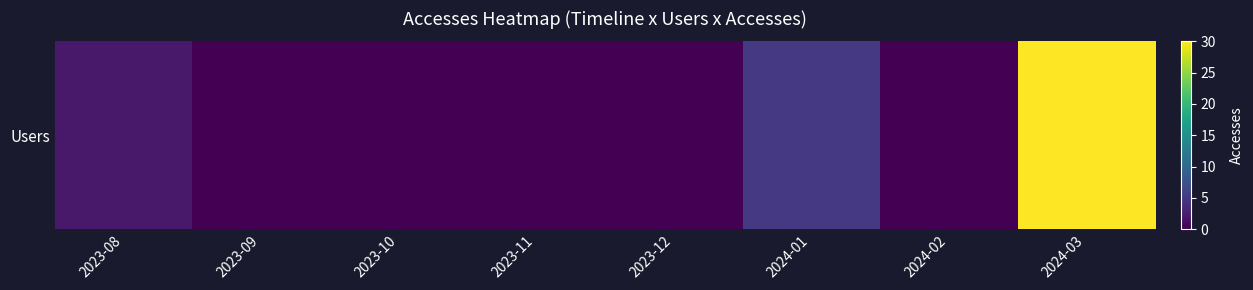

Which has a higher value, 2024-02 or 2023-10?

2024-02